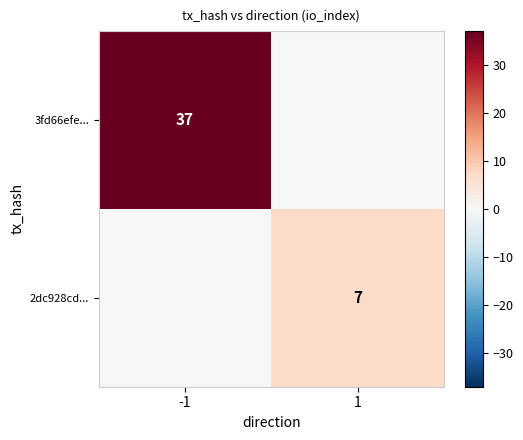

Which category has the lowest value across all series?

1